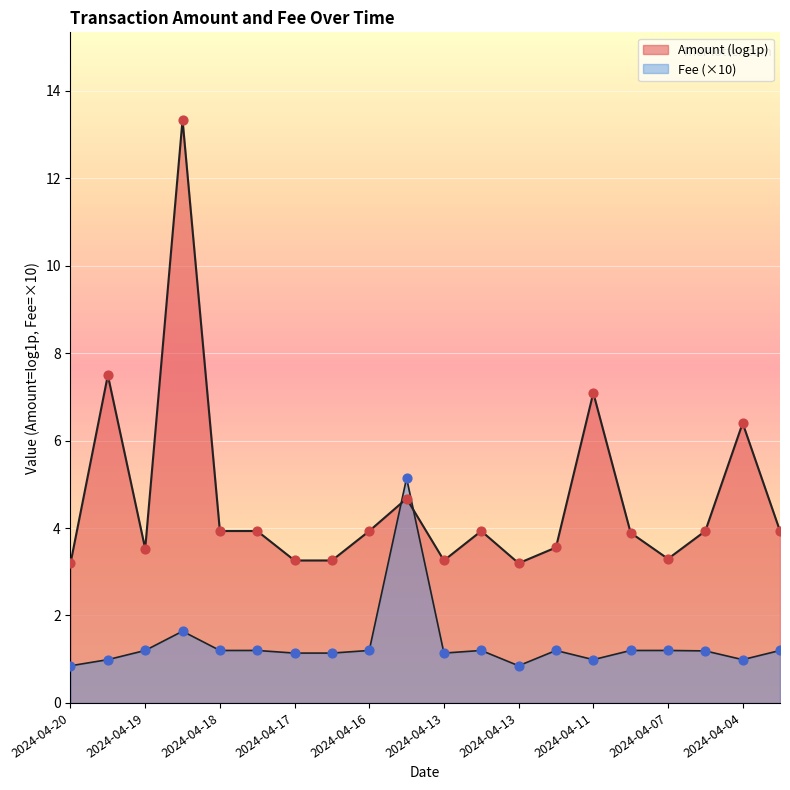

How many lines are shown in the chart?

2